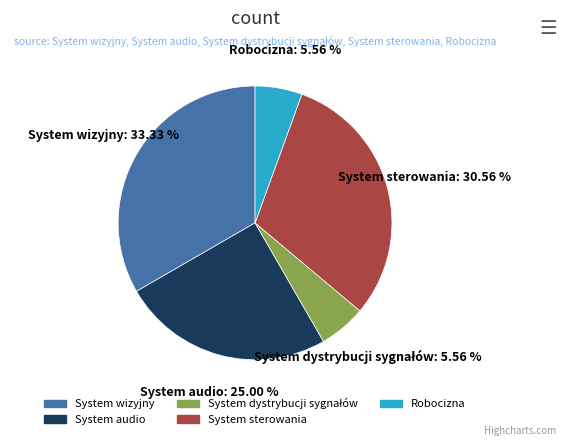

To the nearest percent, what portion does System audio represent?

25%